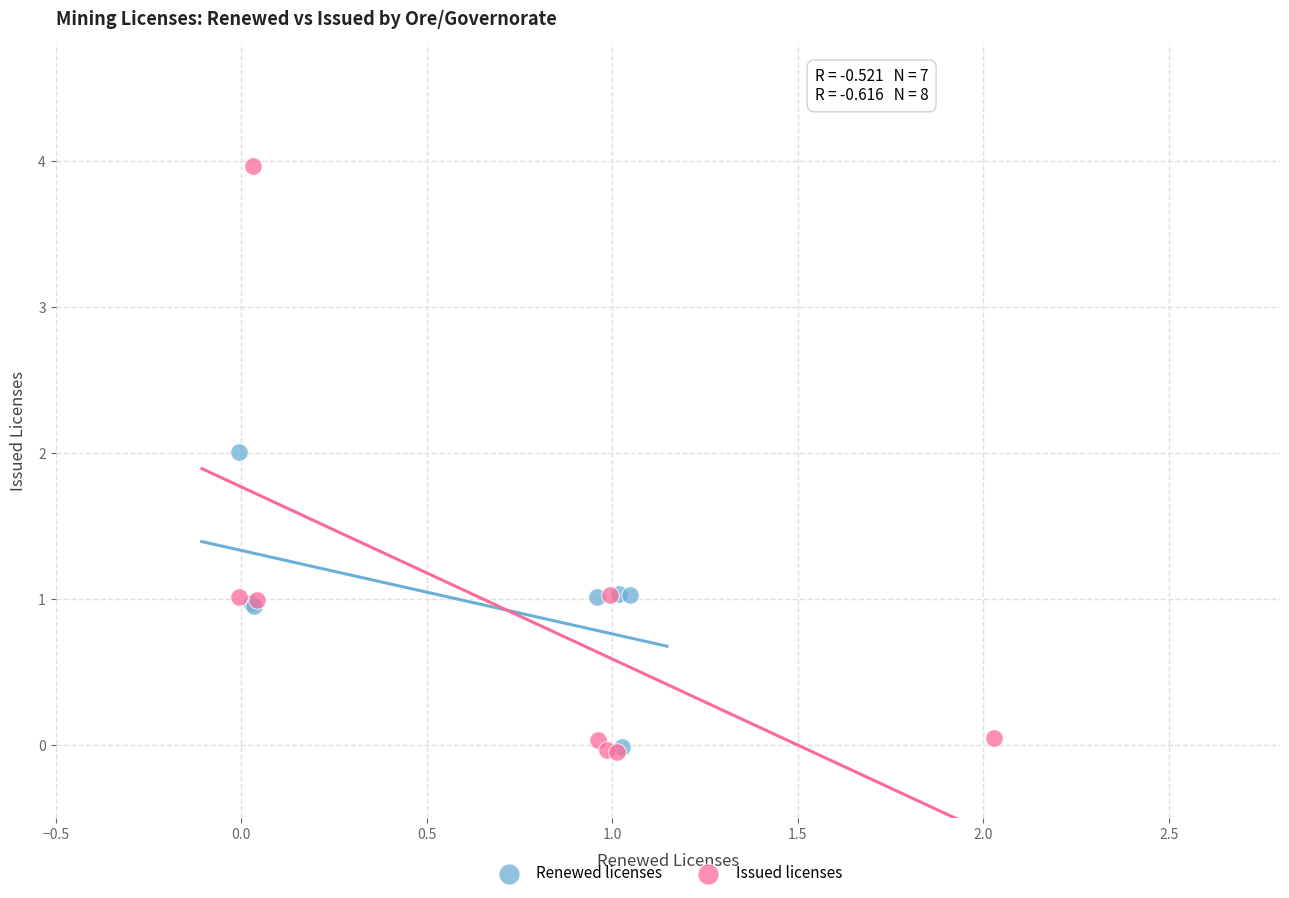

What are all the series names shown in the legend?

Renewed licenses, Issued licenses